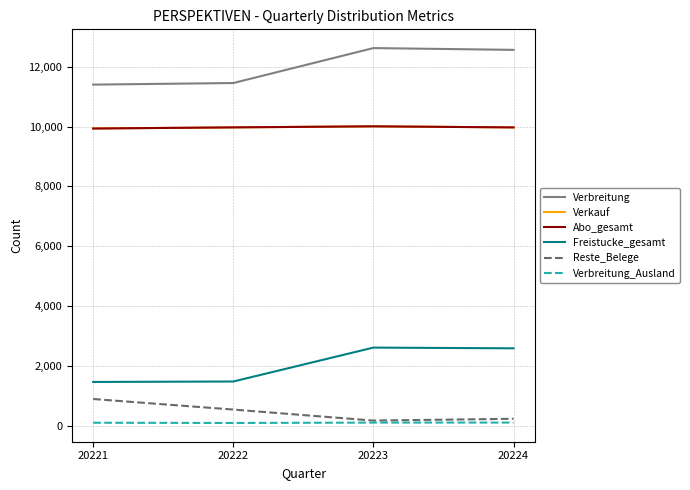

Is this an area chart (filled region under the line)?

No